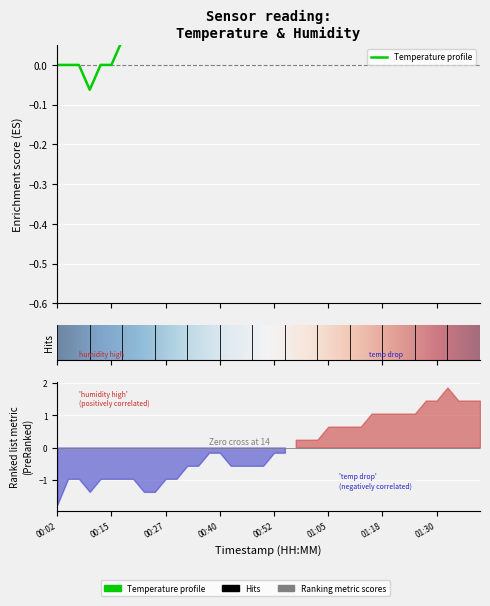

The value at 01:08 is 0.1. True or false?

False